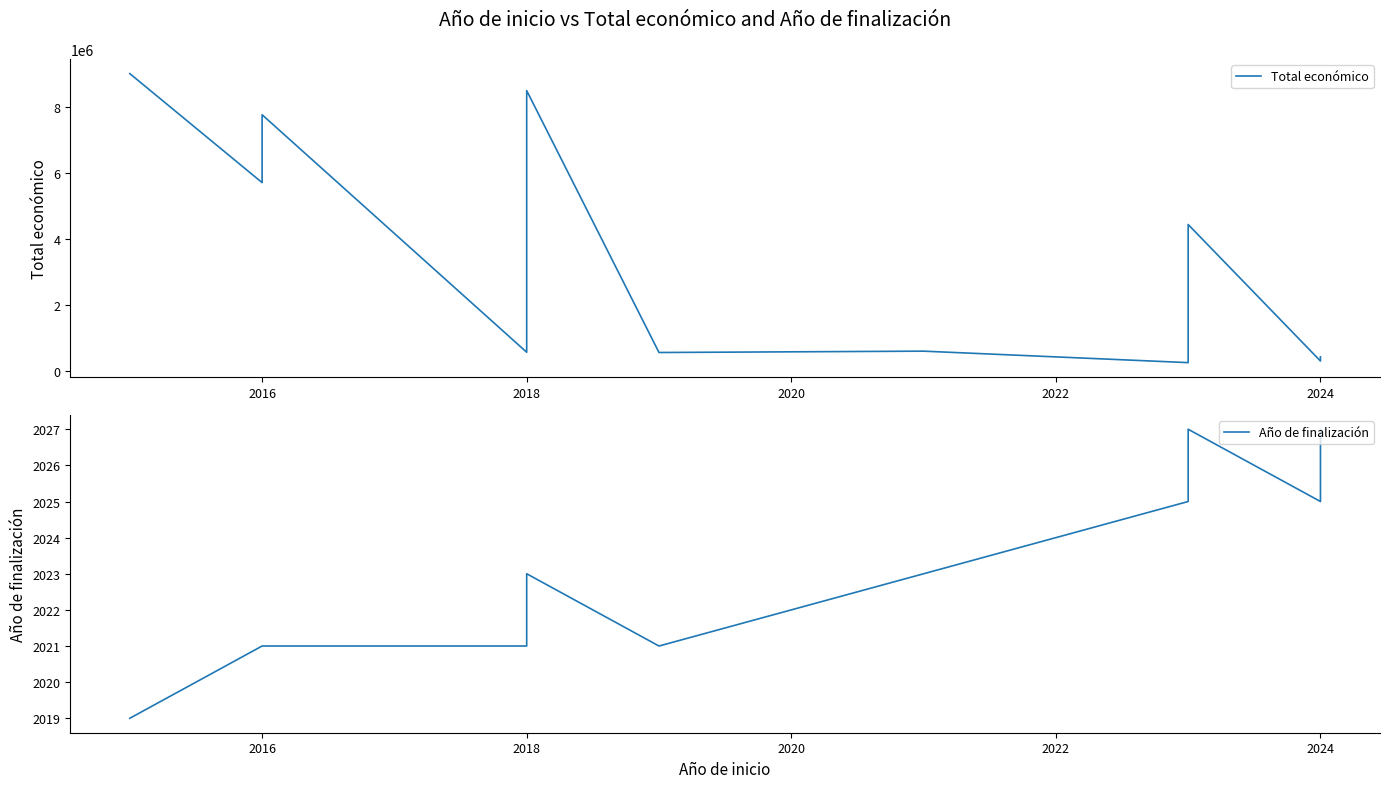

True or false: Año de finalización has more than 1 points higher than both neighbors.

False